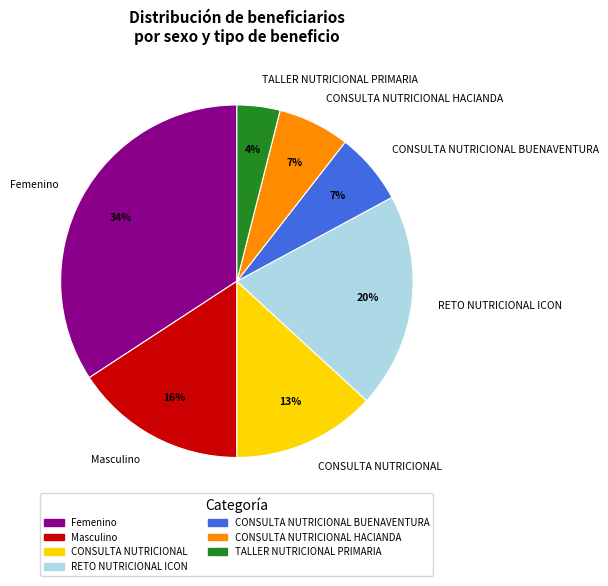

Does any single category account for the majority?

No